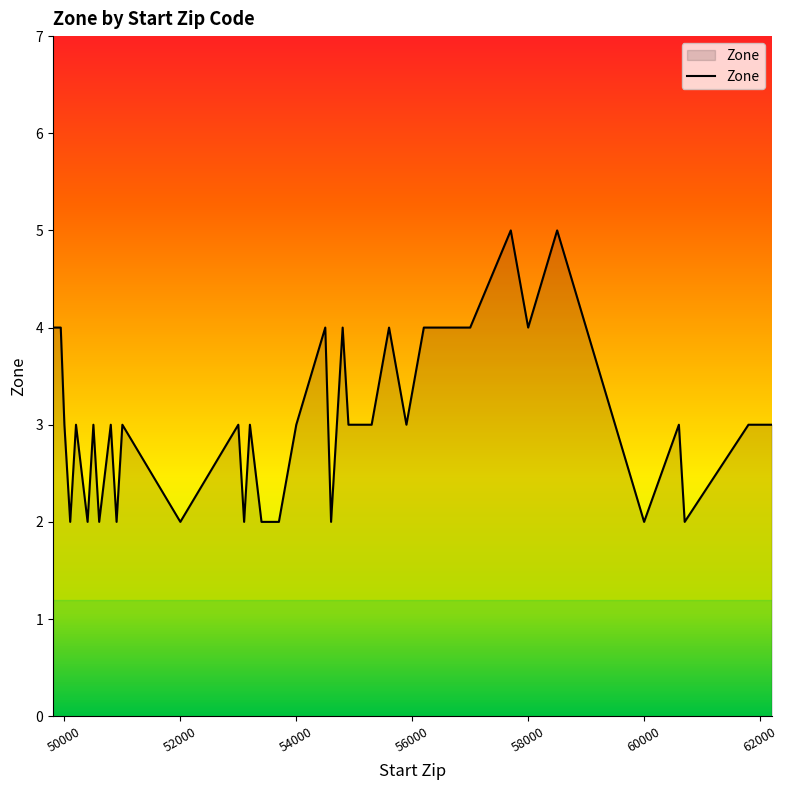

What is the difference between the maximum and minimum values?

3